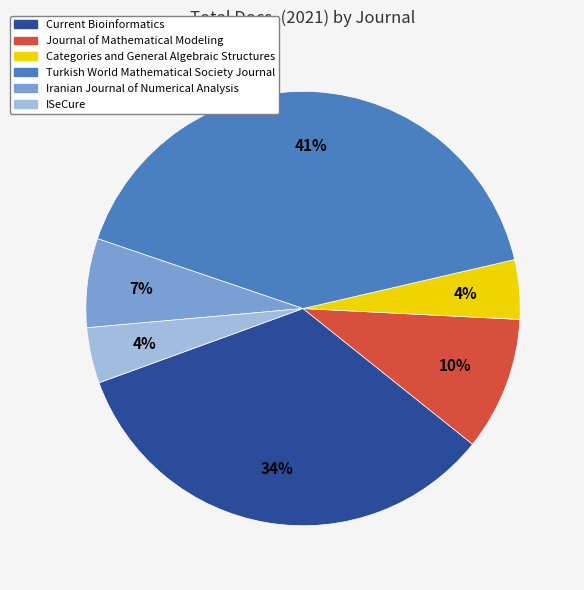

Combined, do Turkish World Mathematical Society Journal and ISeCure account for over 50%?

No